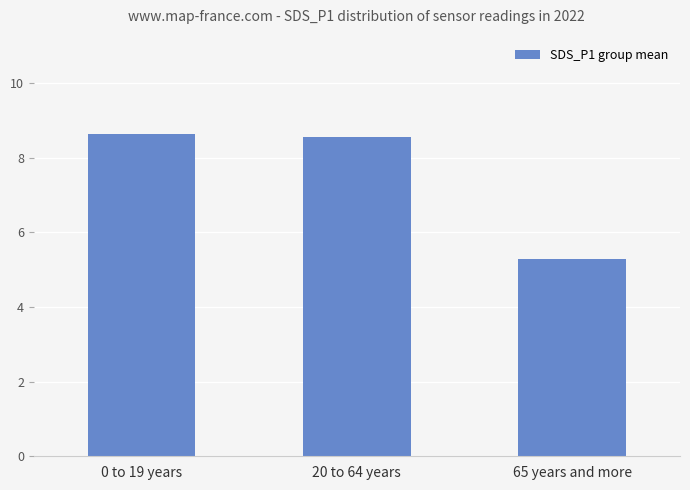

Reading right to left, what are all the values shown in this chart?

65 years and more=5.3	20 to 64 years=8.6	0 to 19 years=8.6